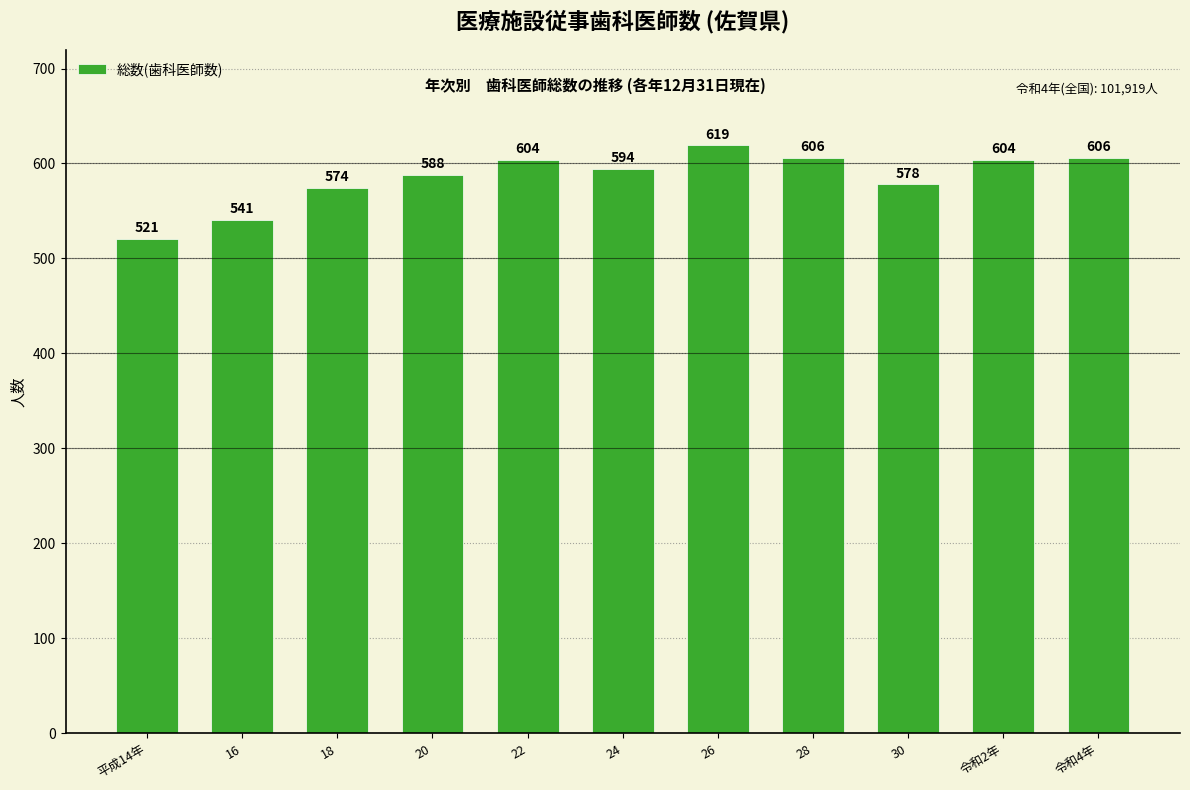

Where is the data nearest to the value 570?

18